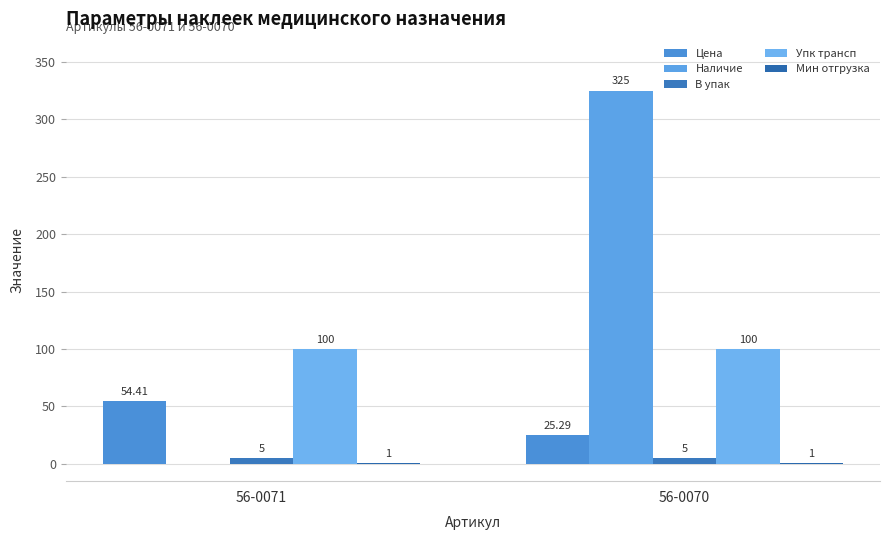

Are the bars grouped side by side (vs. stacked)?

Yes